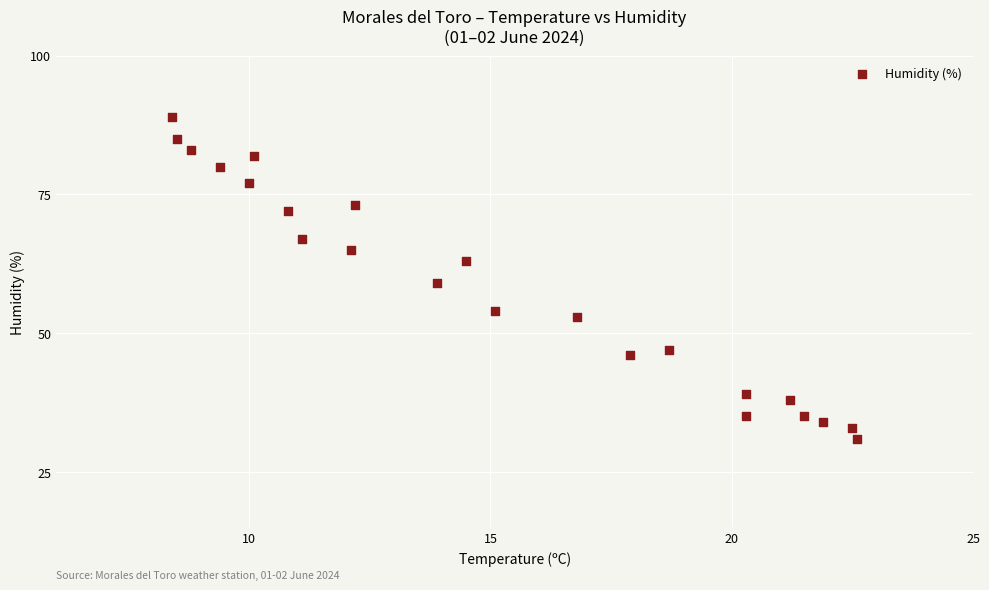

What is the range of Y values (max minus min)?

58